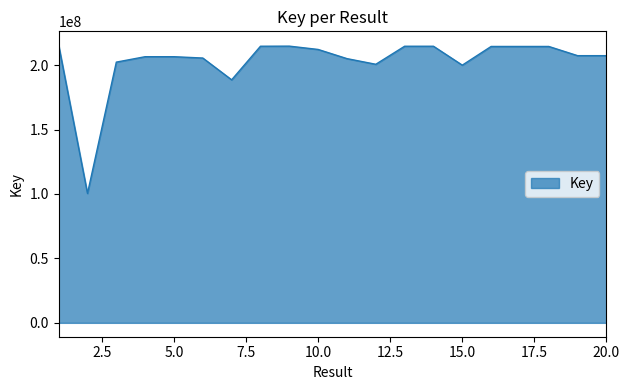

What is the minimum value shown in the chart?

100403786